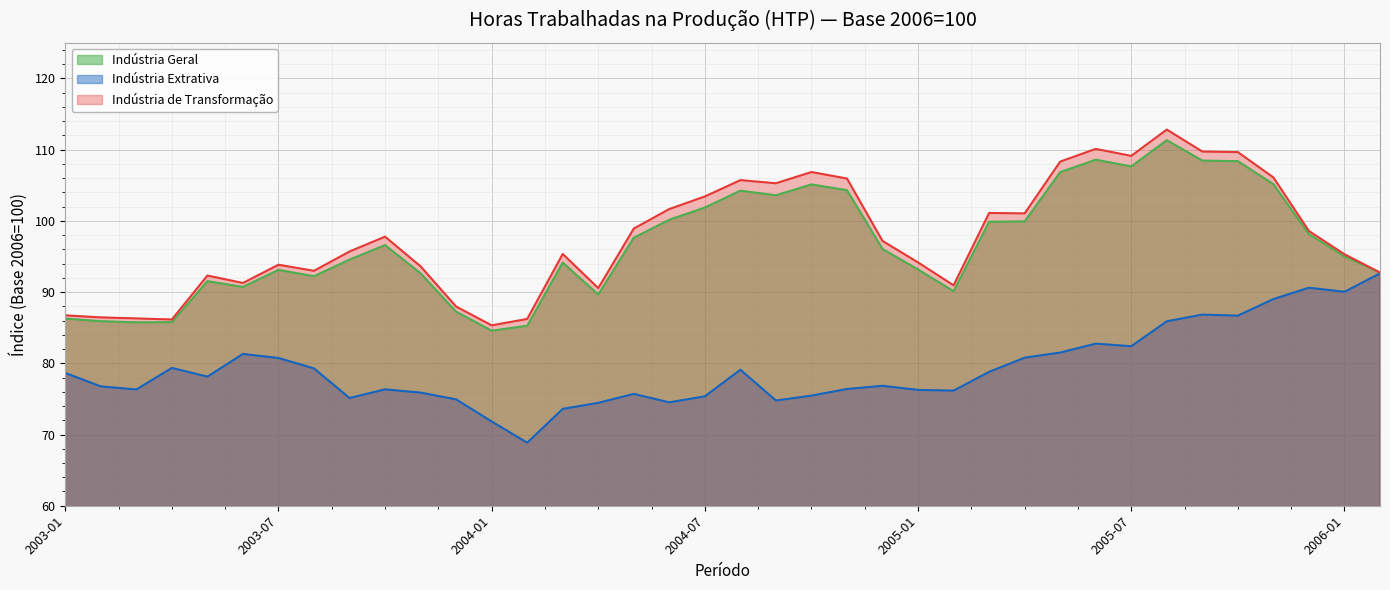

The Indústria Extrativa series shows 154.8 at 2005-12. True or false?

False